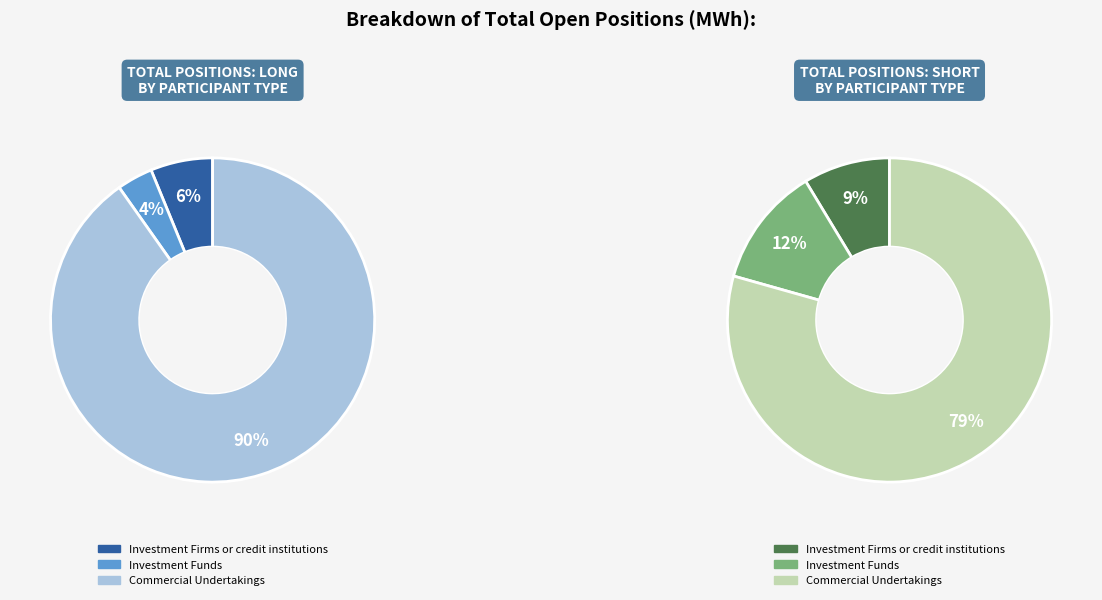

True or false: Investment Firms or credit institutions accounts for 9% of the total.

True